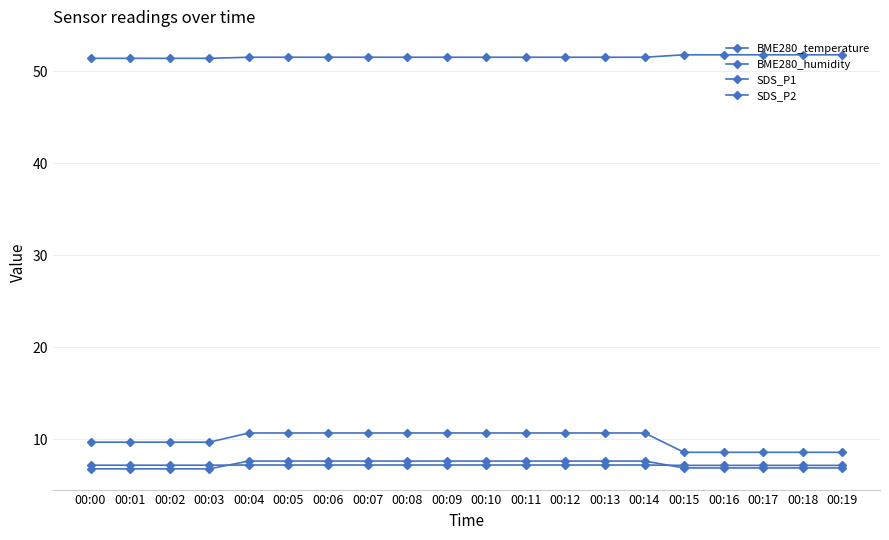

Count the number of categories in the chart.

20